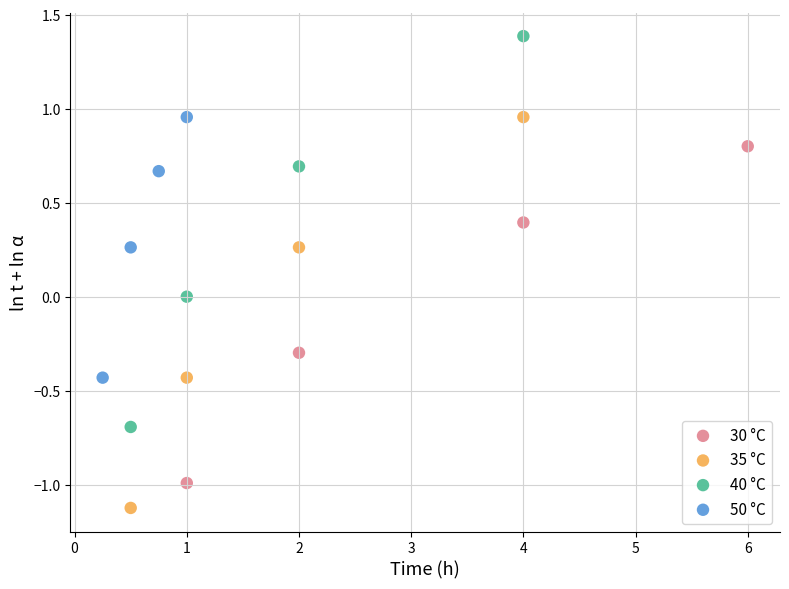

Which series reaches the minimum Y coordinate?

35 °C